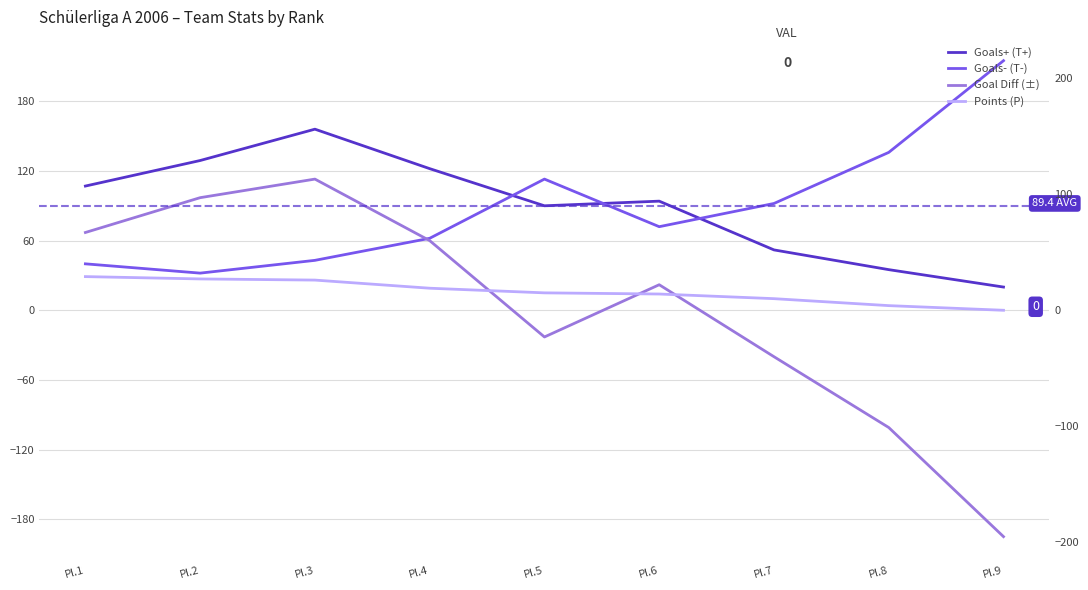

True or false: Goals- (T-) has a value of 72 at Pl.6.

True